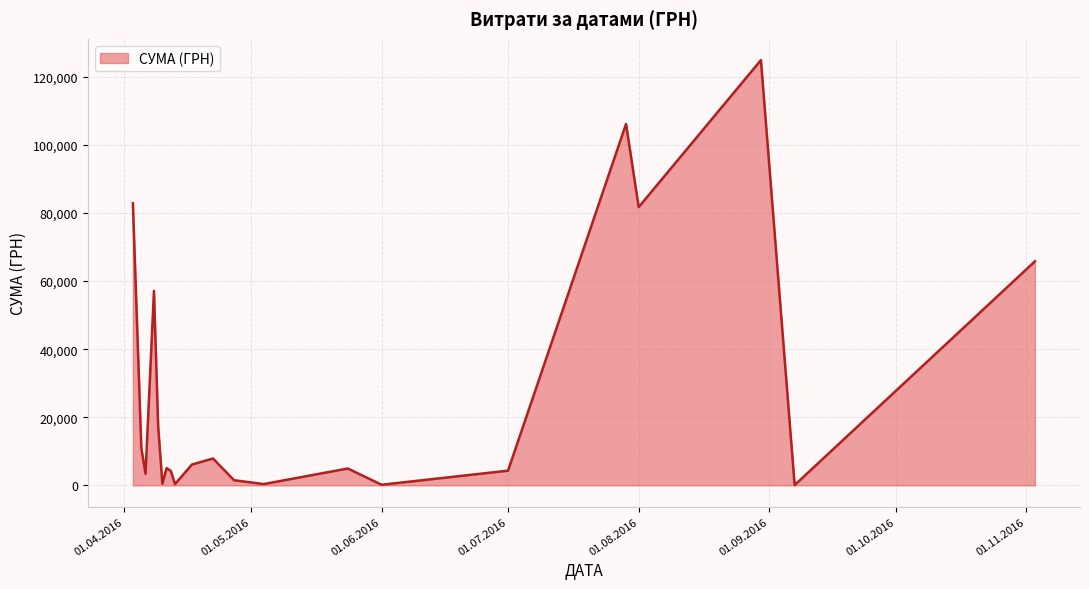

What is the maximum value shown in the chart?

124904.8